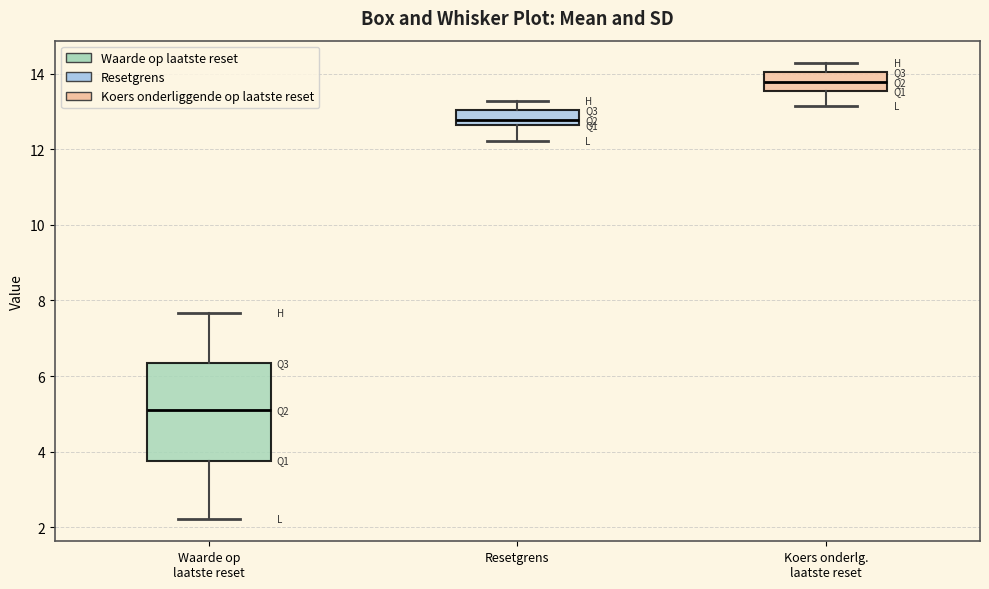

Reading left to right, read every box against the y-axis: the position of its median line, the range the box covers, and the ends of its whiskers. The values are not printed on the chart, so give them approximately, as read against the axis.

Waarde op laatste reset: median 5.2, box 3.8 to 6.4, whiskers 2.2 to 7.6
Resetgrens: median 12.8, box 12.6 to 13.0, whiskers 12.2 to 13.2
Koers onderlg. laatste reset: median 13.8, box 13.6 to 14.0, whiskers 13.2 to 14.2